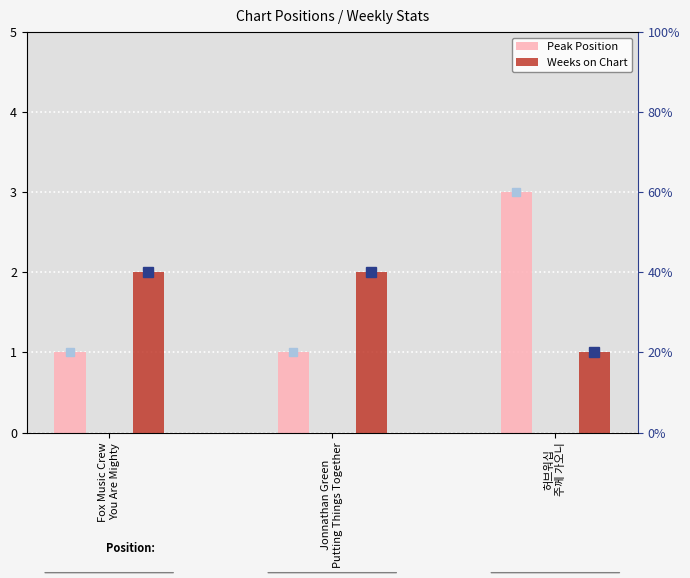

Is the value of Peak Position at Fox Music Crew
You Are Mighty greater than the value of Weeks on Chart at Fox Music Crew
You Are Mighty?

No